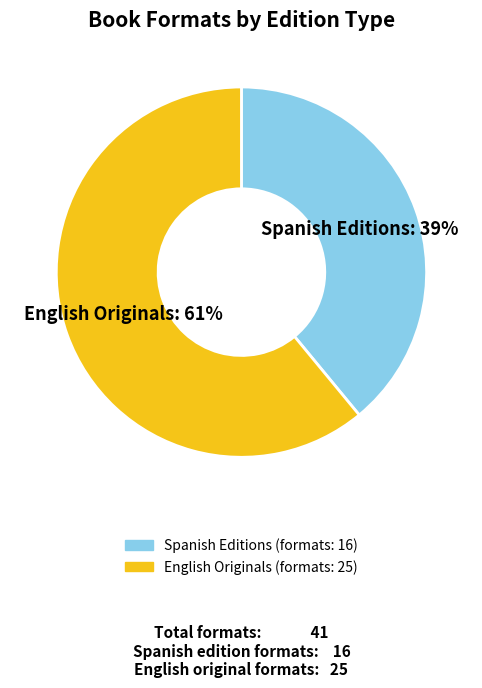

To the nearest percent, what is the average slice percentage?

50%